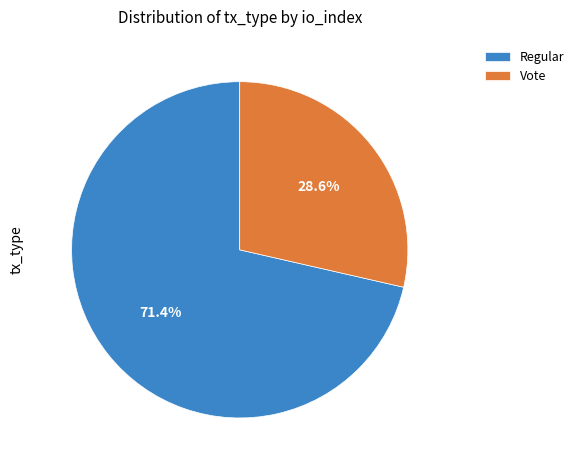

Is there any slice that represents more than half of the pie?

Yes